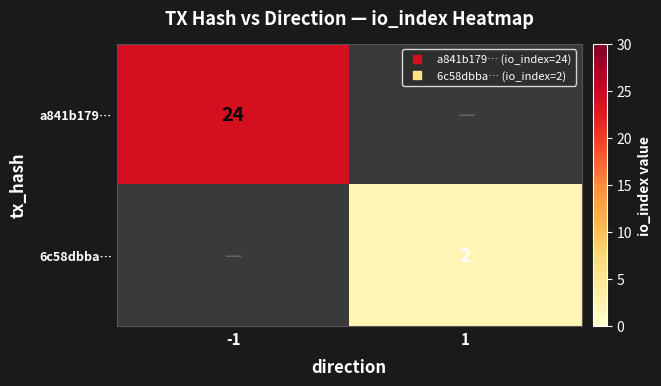

List the series in order of their overall mean, highest first.

a841b179…, 6c58dbba…